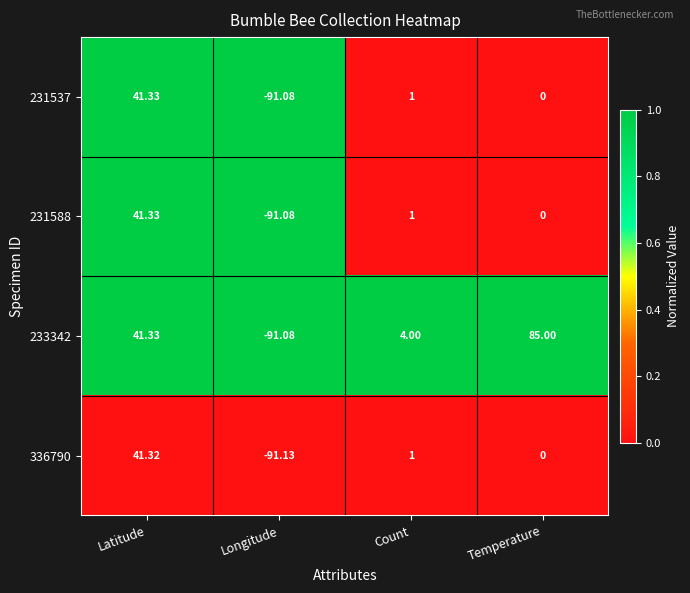

Where does the 336790 series first go above 1?

Latitude